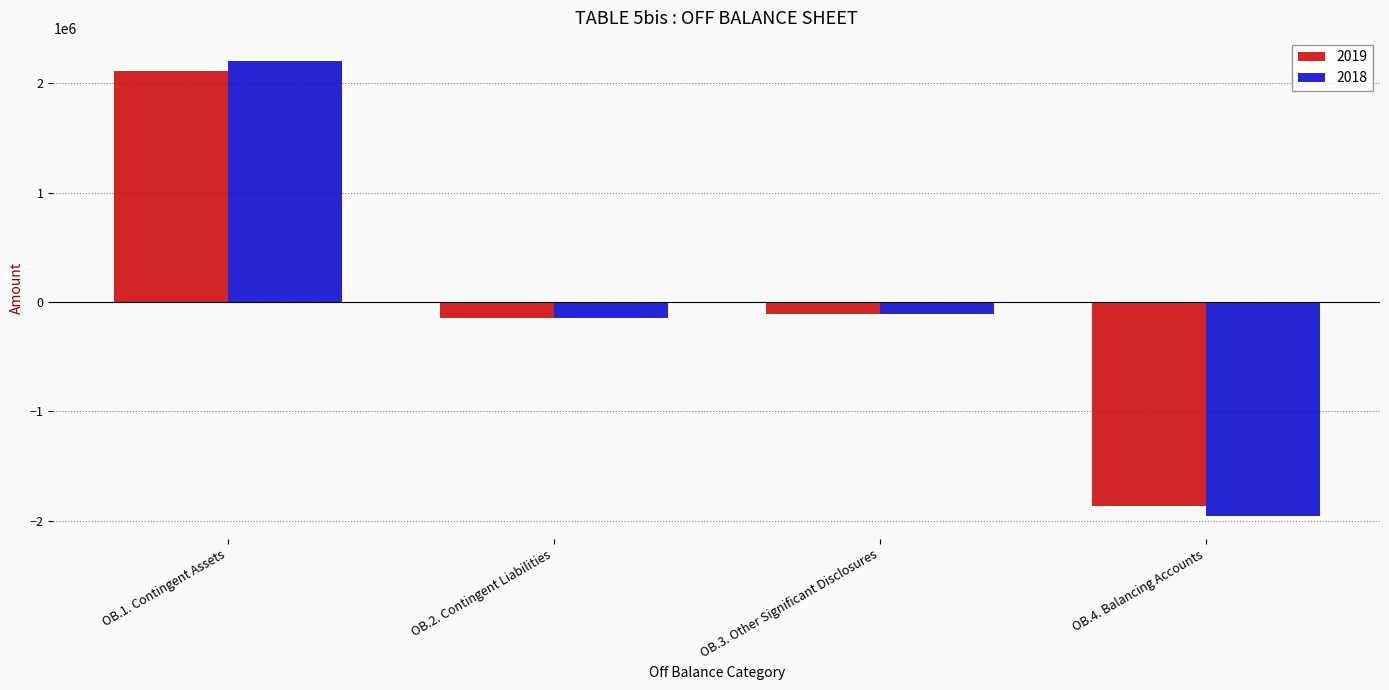

Which label corresponds to the smallest value in the chart?

OB.4. Balancing Accounts